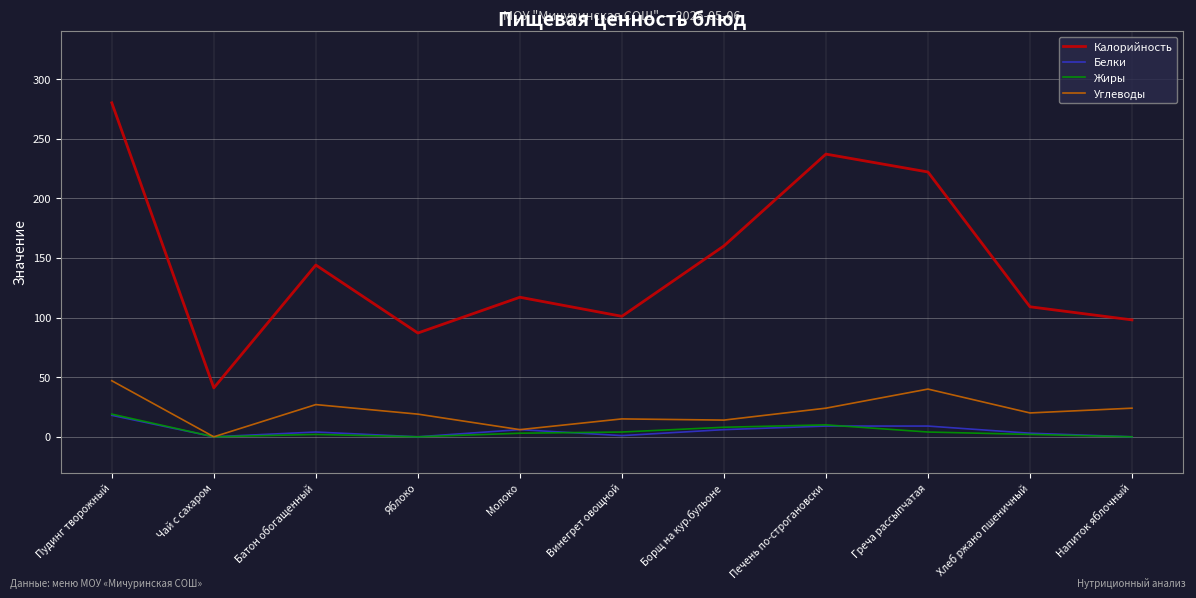

What is the average value of the Жиры series?

5